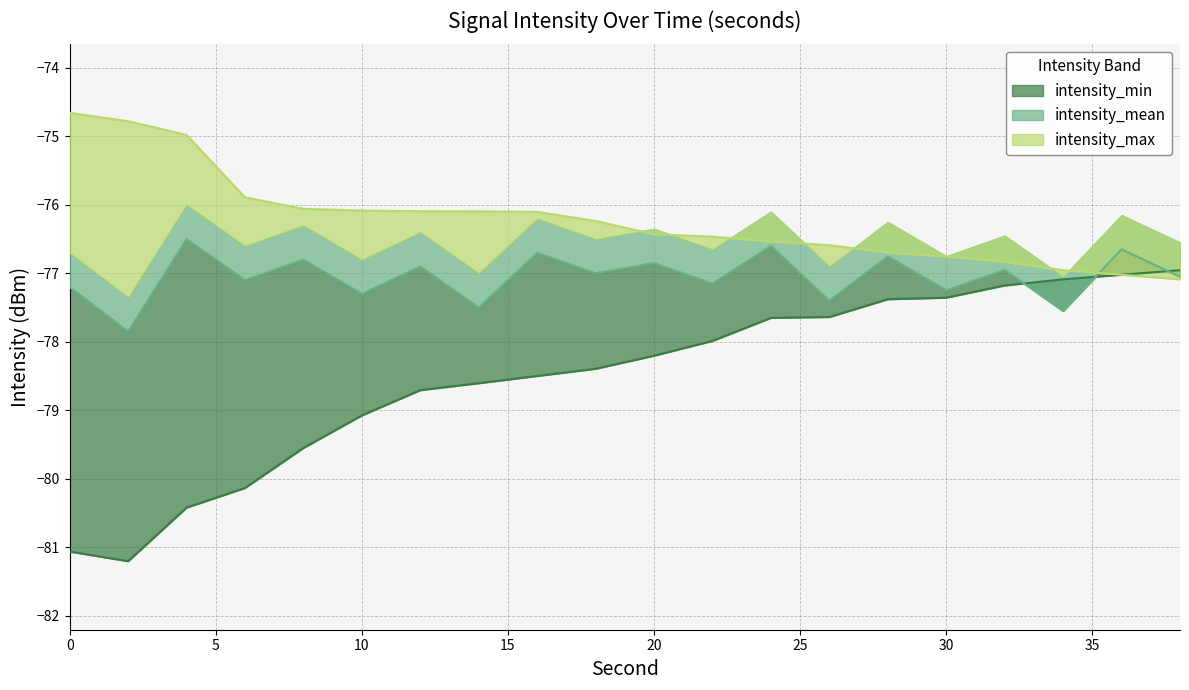

Which series ends up on top after the final intersection of intensity_mean and intensity_max?

intensity_mean